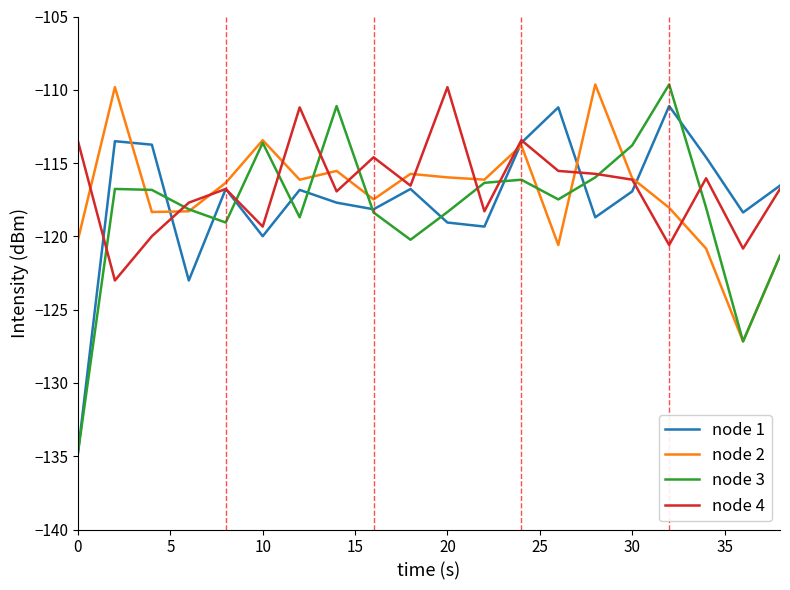

Which series has the widest spread of values?

node 3